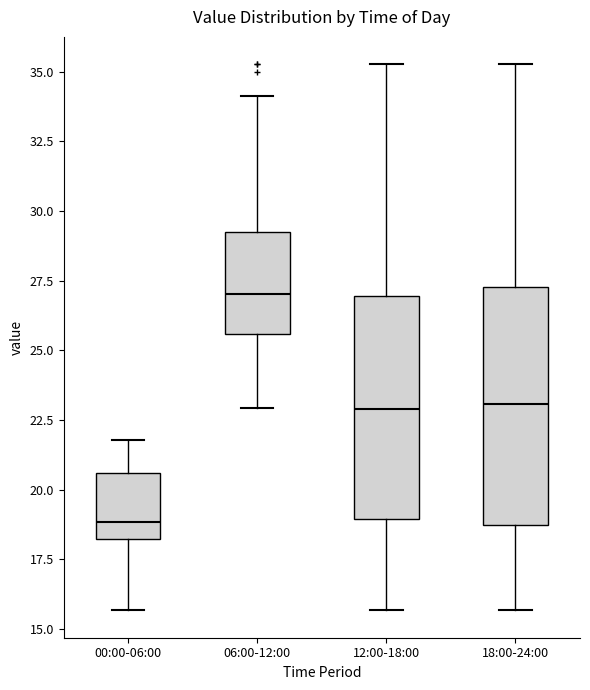

Reading left to right, transcribe this box plot: for each box, give where its median line is, the range the box spans, and where its two whiskers end, as read against the y-axis. The values are not printed on the chart, so give them approximately, as read against the axis.

00:00-06:00: median 19.0, box 18.0 to 20.5, whiskers 15.5 to 22.0
06:00-12:00: median 27.0, box 25.5 to 29.5, whiskers 23.0 to 34.0
12:00-18:00: median 23.0, box 19.0 to 27.0, whiskers 15.5 to 35.5
18:00-24:00: median 23.0, box 18.5 to 27.5, whiskers 15.5 to 35.5